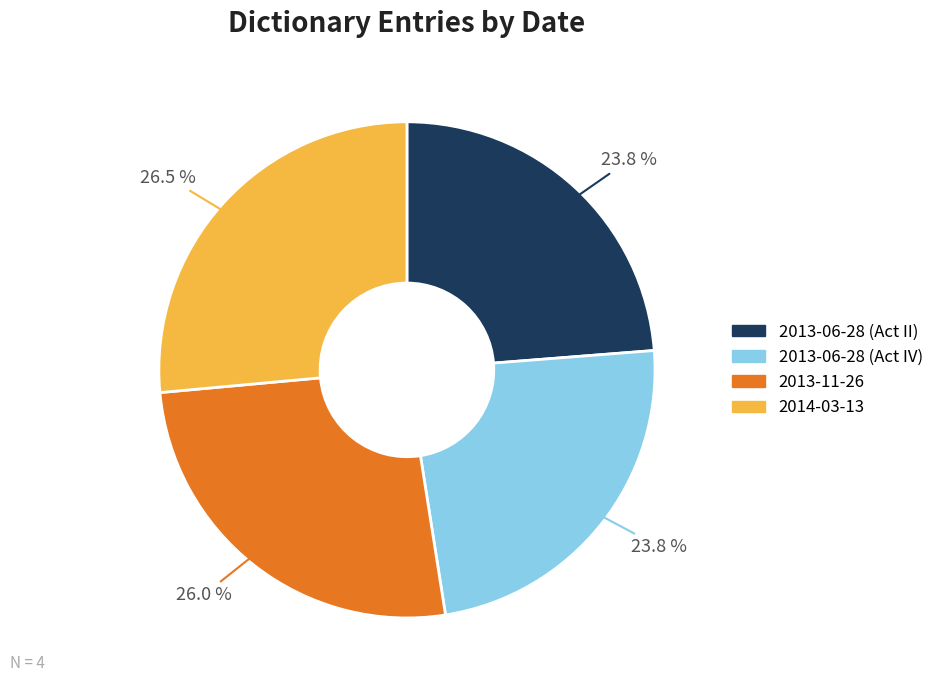

What portion of the pie excludes 2013-06-28 (Act II)?

76.2%